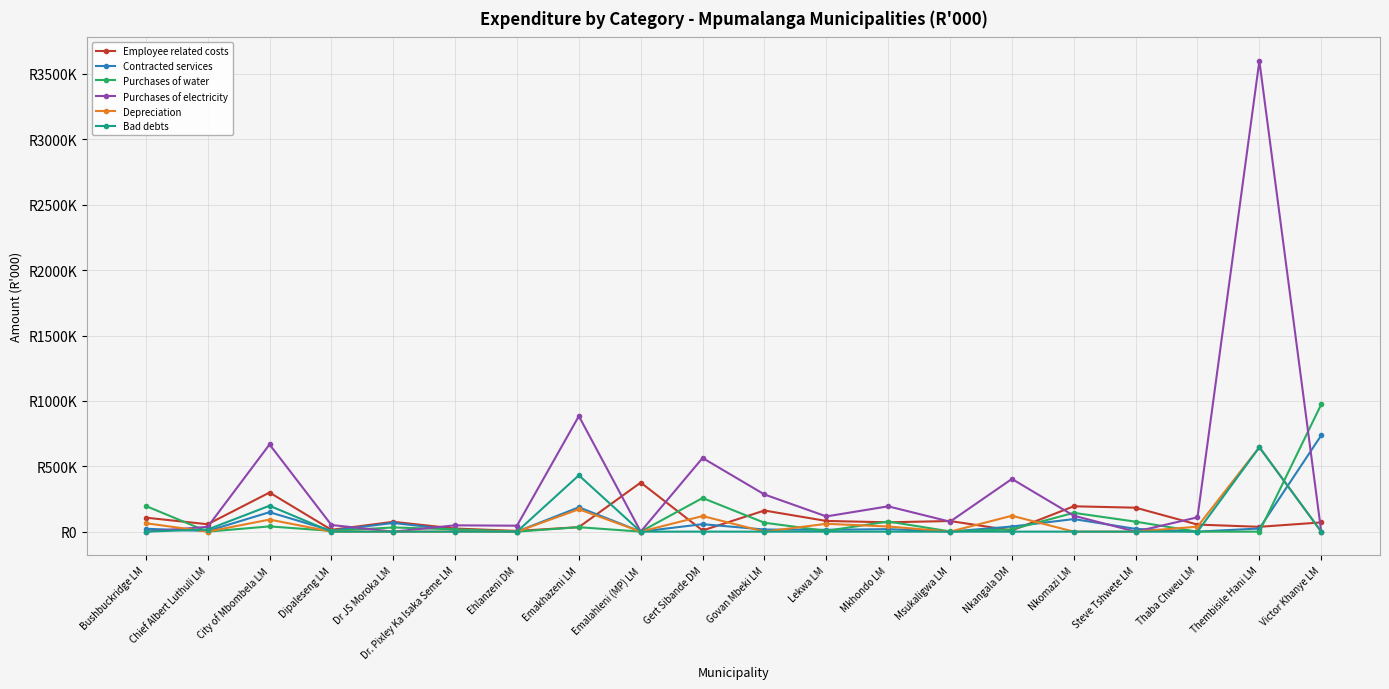

Rank the series at Emalahleni (MP) LM from lowest to highest value.

Contracted services, Purchases of water, Purchases of electricity, Depreciation, Bad debts, Employee related costs